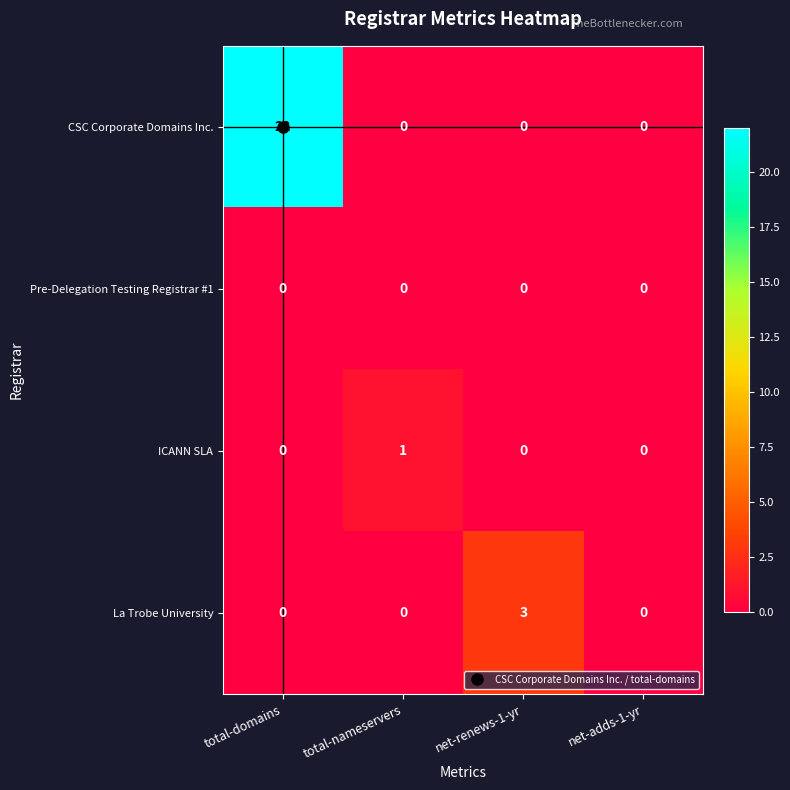

What is the spread (max minus min) of values at net-renews-1-yr?

3